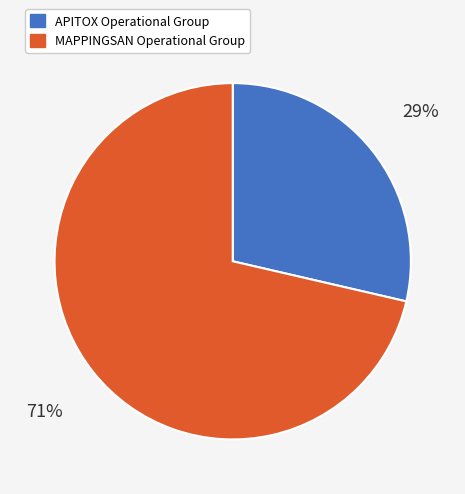

Combined, do MAPPINGSAN Operational Group and APITOX Operational Group account for over 50%?

Yes